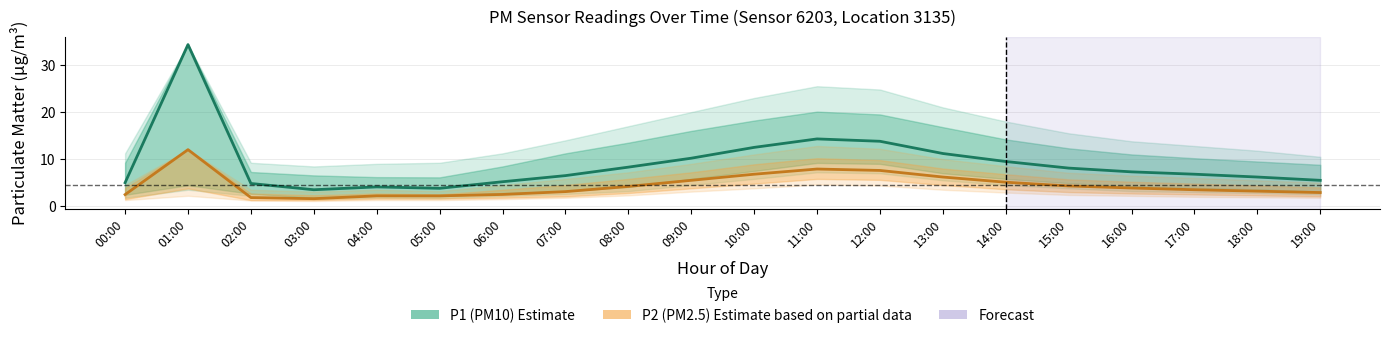

At which category is the sum across all series the highest?

01:00